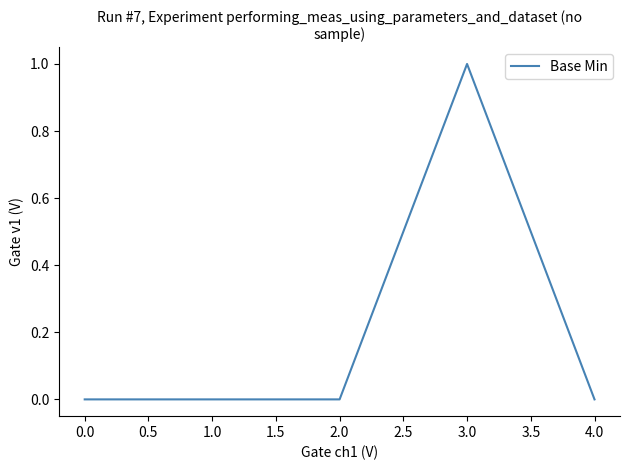

What position from the left is 3.0?

4